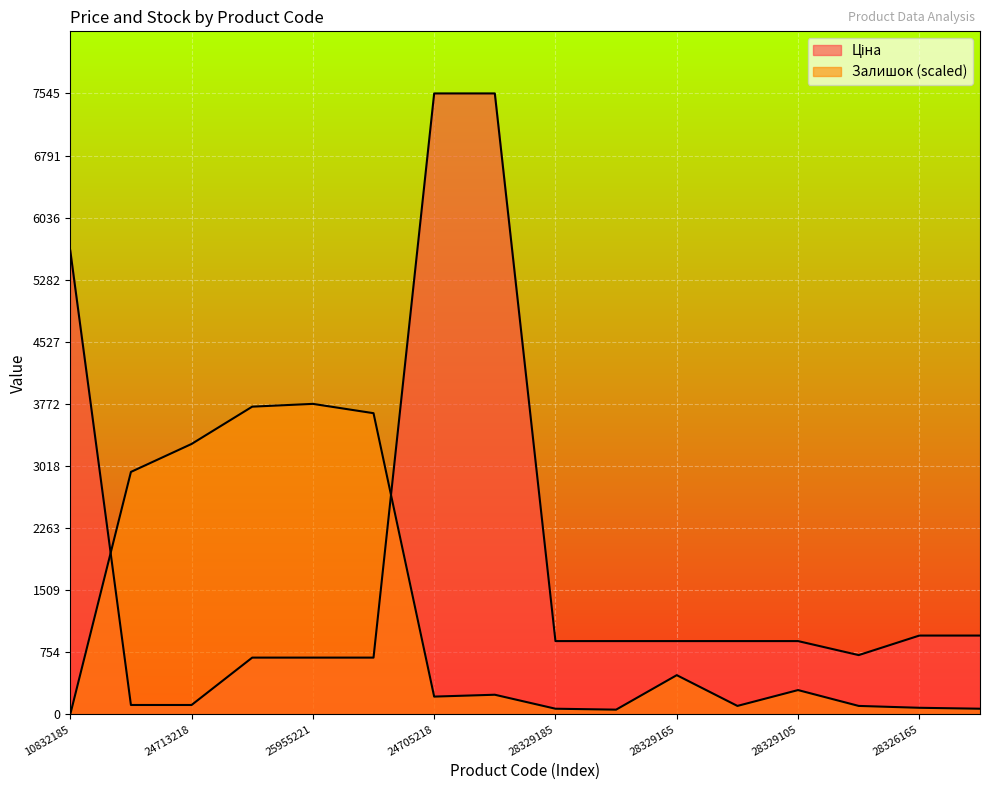

The value of Залишок at 259552189 is 3659.6. True or false?

True